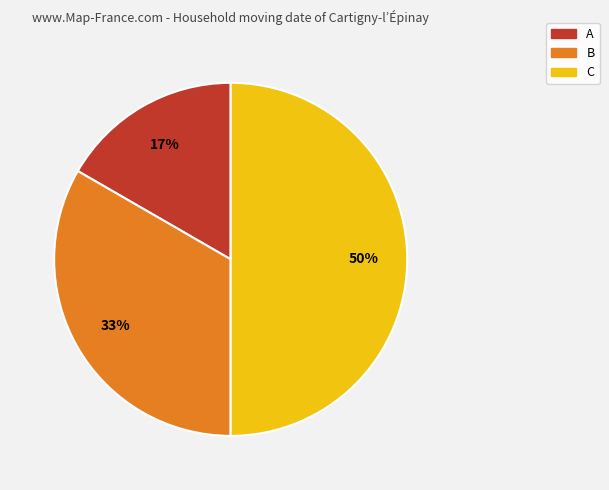

What is the smallest slice in the pie chart?

A